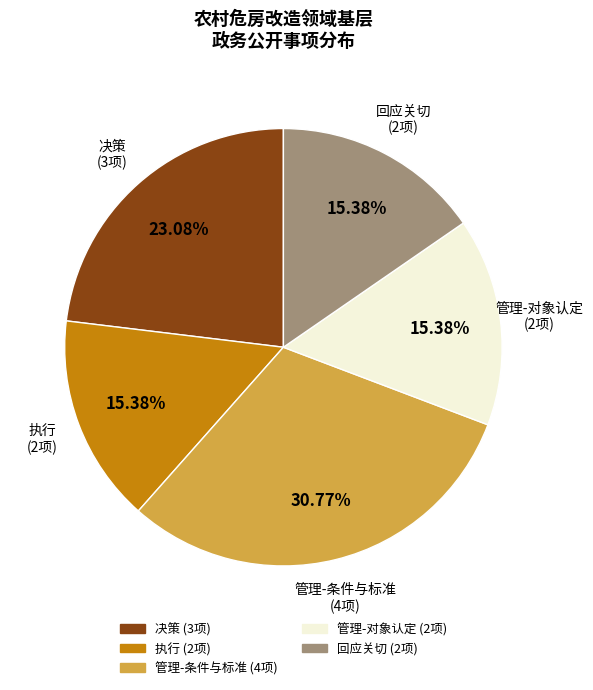

To the nearest percent, what is the difference between the largest and smallest slice percentages?

15%